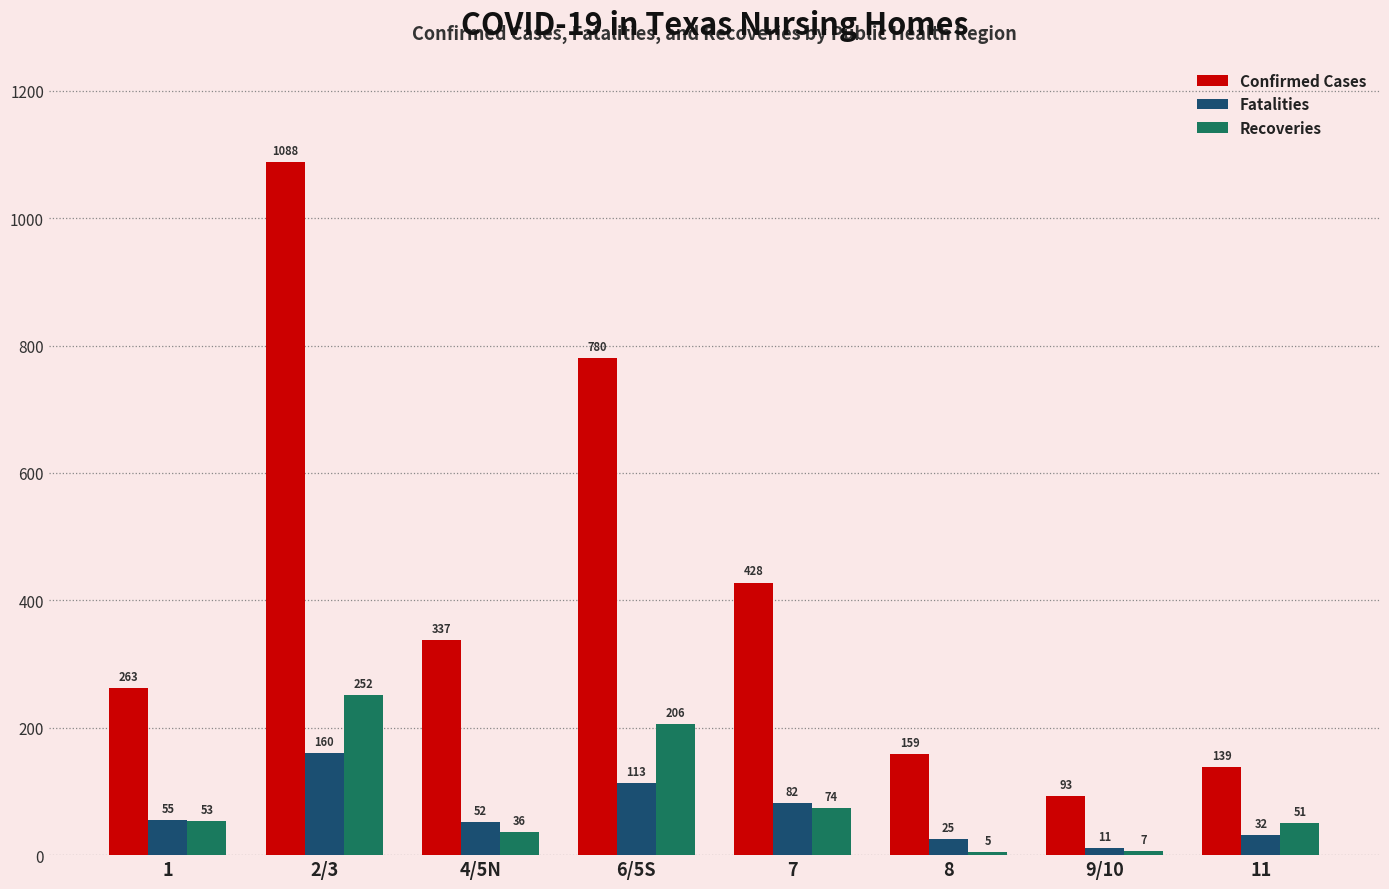

True or false: Fatalities has a value of 25 at 8.

True